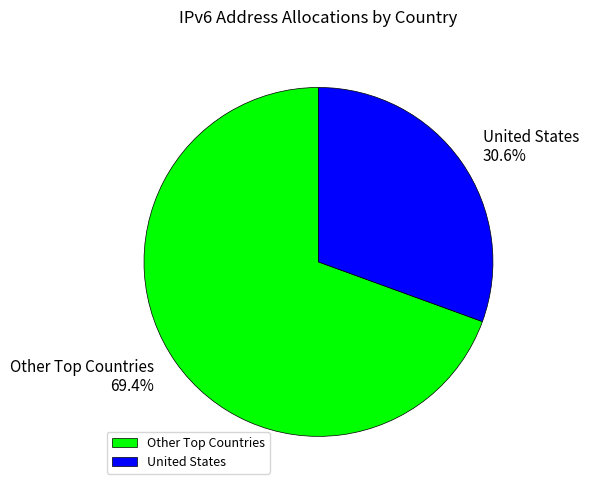

To the nearest percent, what is the average slice percentage?

50%